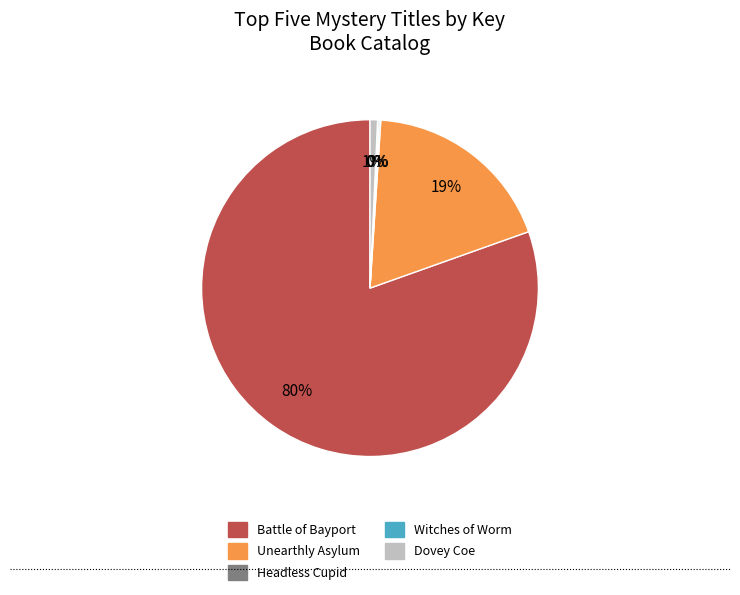

Is it true that Battle of Bayport is 67% of the pie?

False